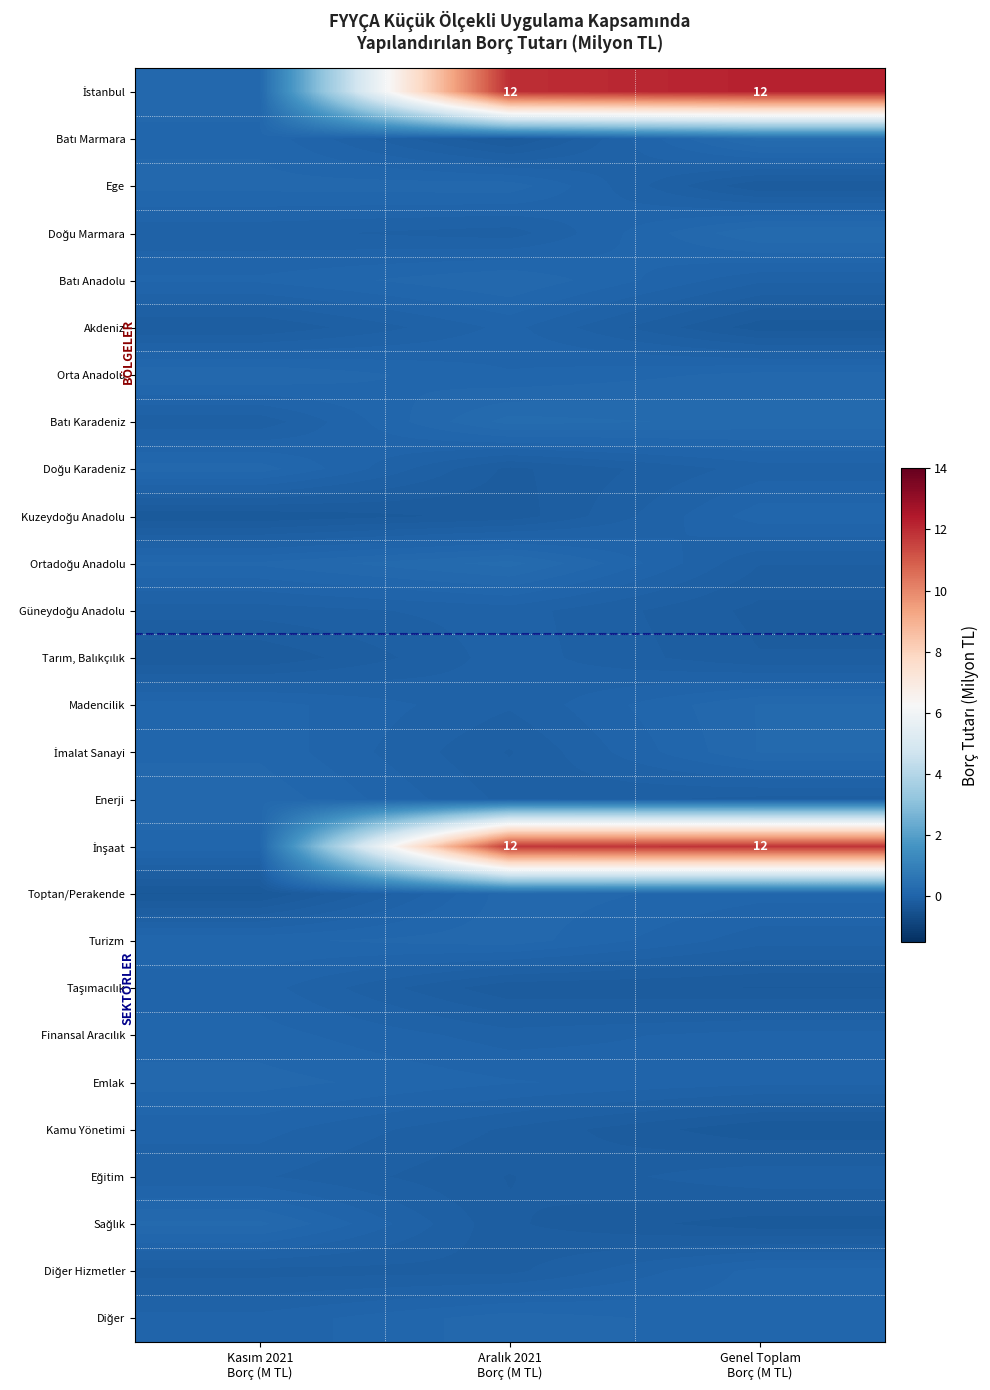

At how many categories does at least one series exceed 9?

2